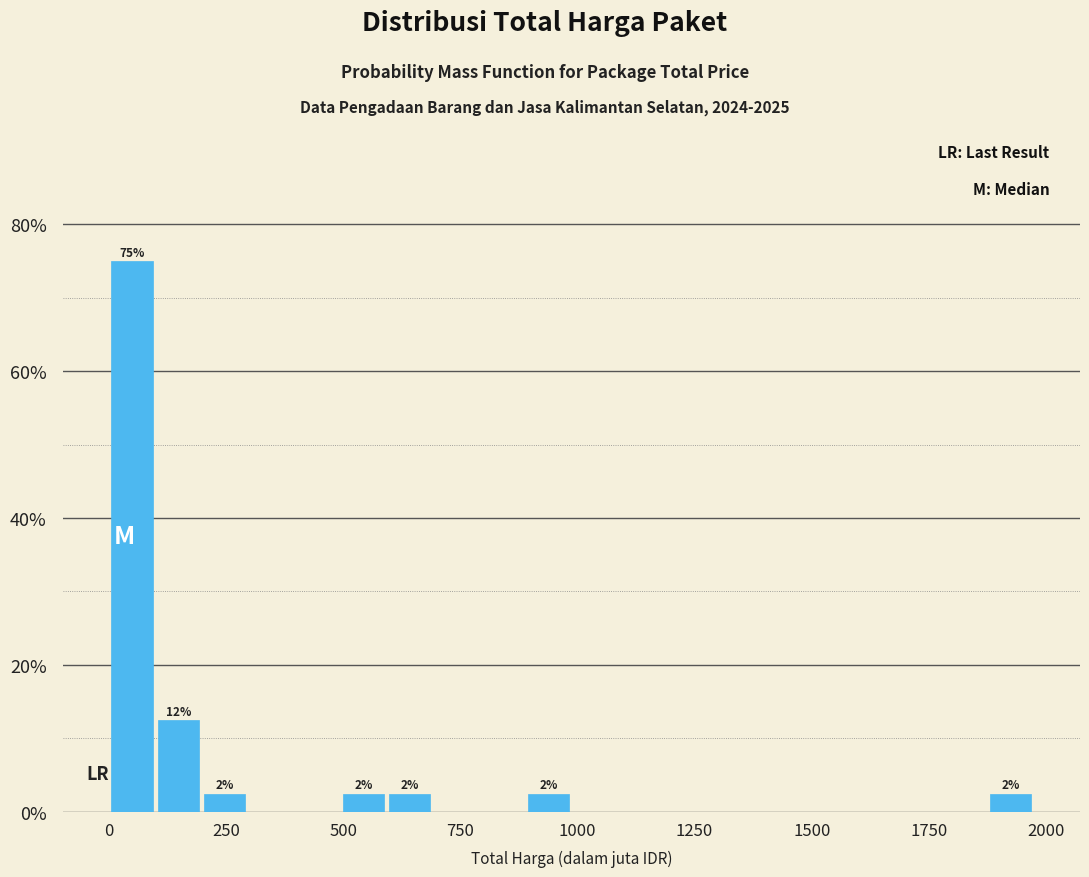

Read against the x-axis, roughly where is the centre of the tallest bar?

50